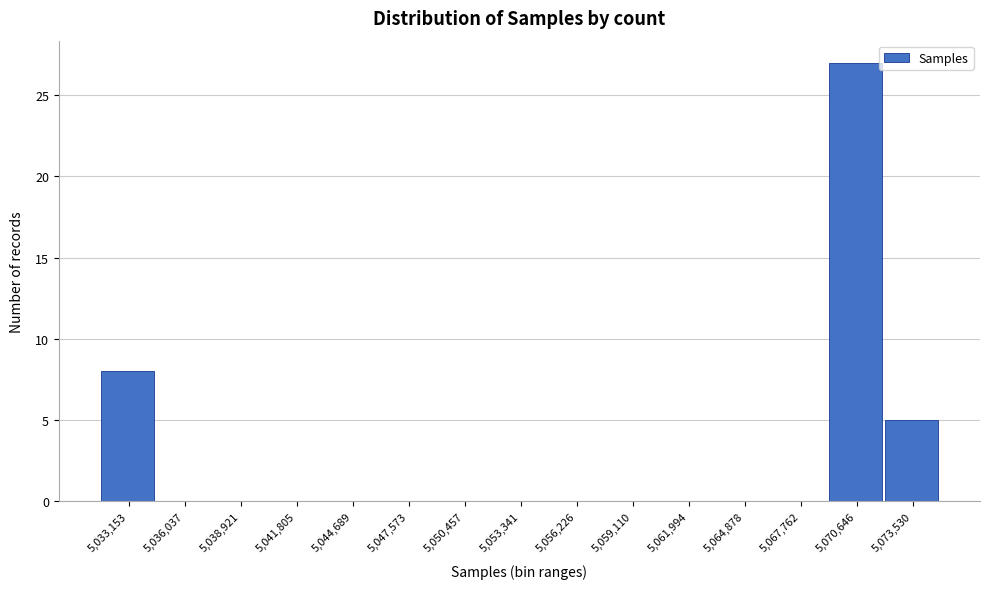

Reading left to right, what are all the values shown in this chart?

5,033,153=8	5,036,037=0	5,038,921=0	5,041,805=0	5,044,689=0	5,047,573=0	5,050,457=0	5,053,341=0	5,056,226=0	5,059,110=0	5,061,994=0	5,064,878=0	5,067,762=0	5,070,646=27	5,073,530=5